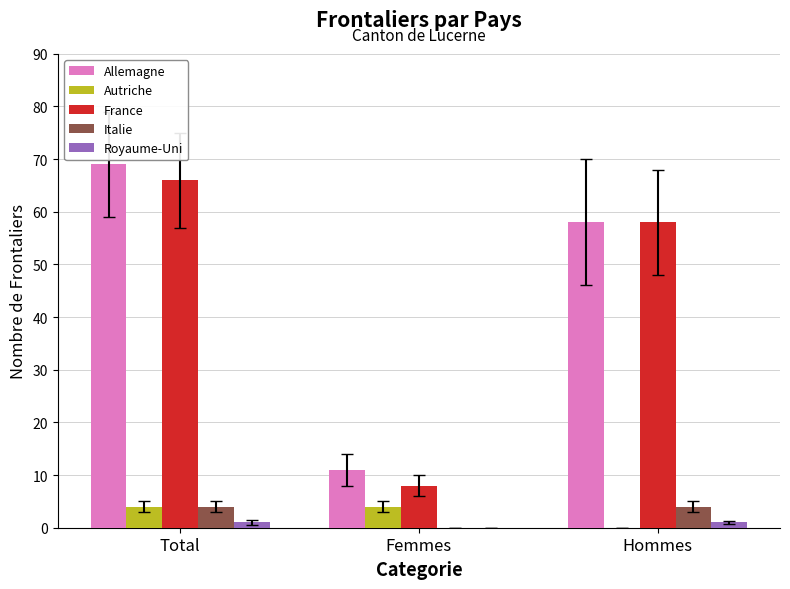

What value does the Autriche series have at Total?

4